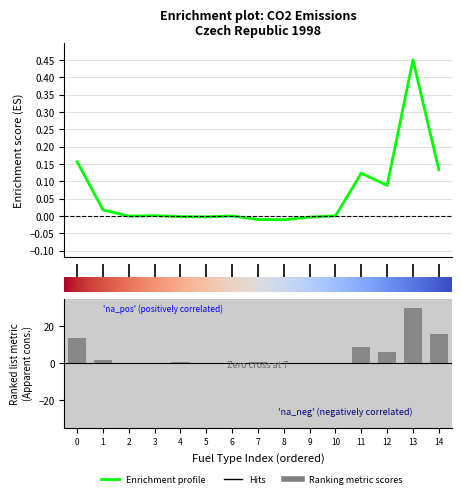

Count the number of categories in the chart.

15